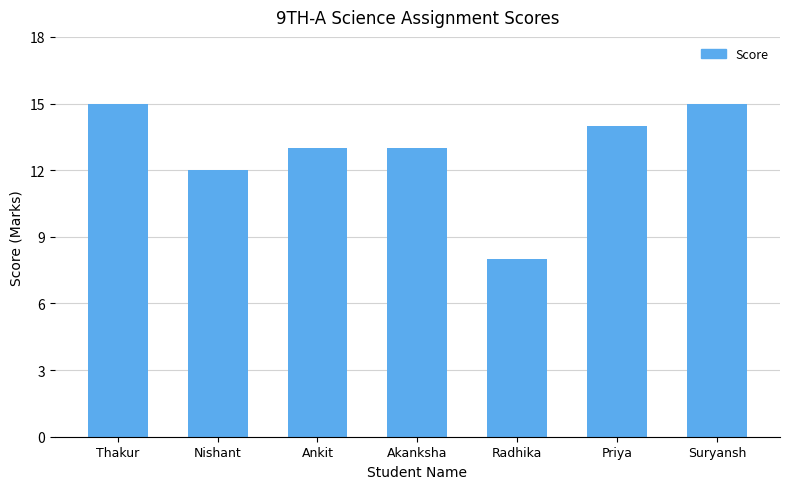

What is the approximate value at Suryansh?

15